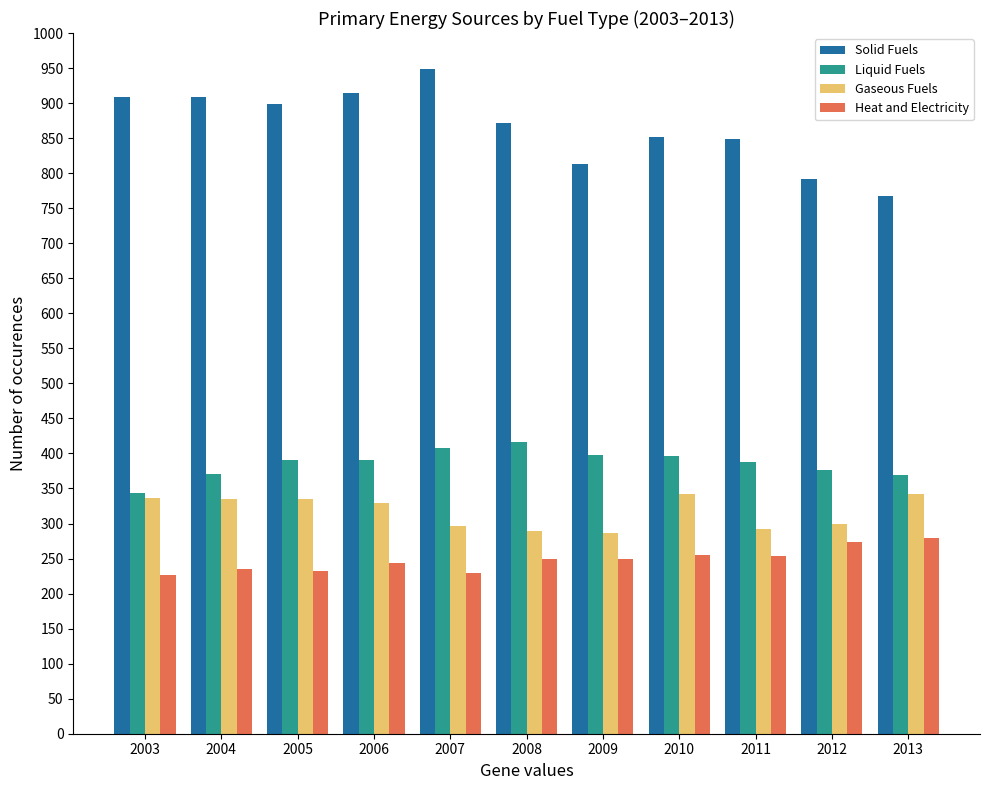

The value of Heat and Electricity at 2010 is 255.0. True or false?

True